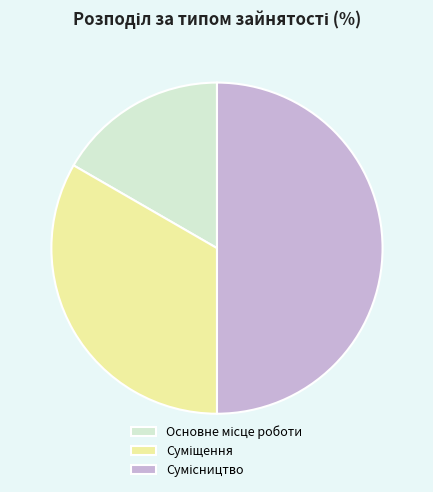

How many segments does this pie chart have?

3